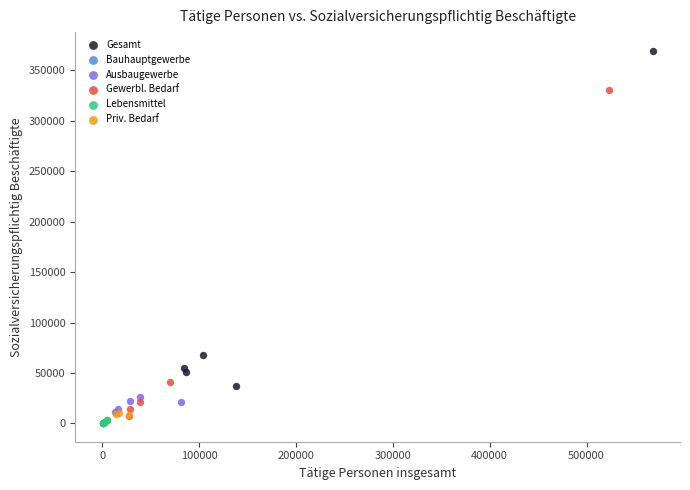

Which series has the largest Y range (max minus min)?

Gesamt